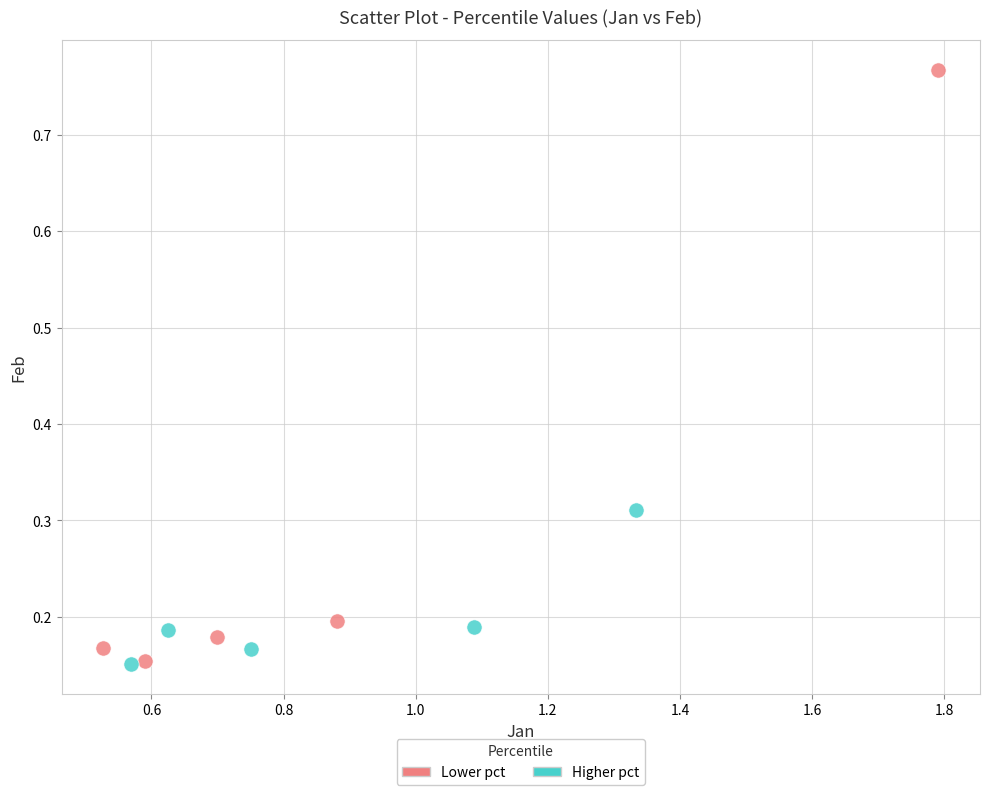

Which series contains the highest Y value?

Lower pct